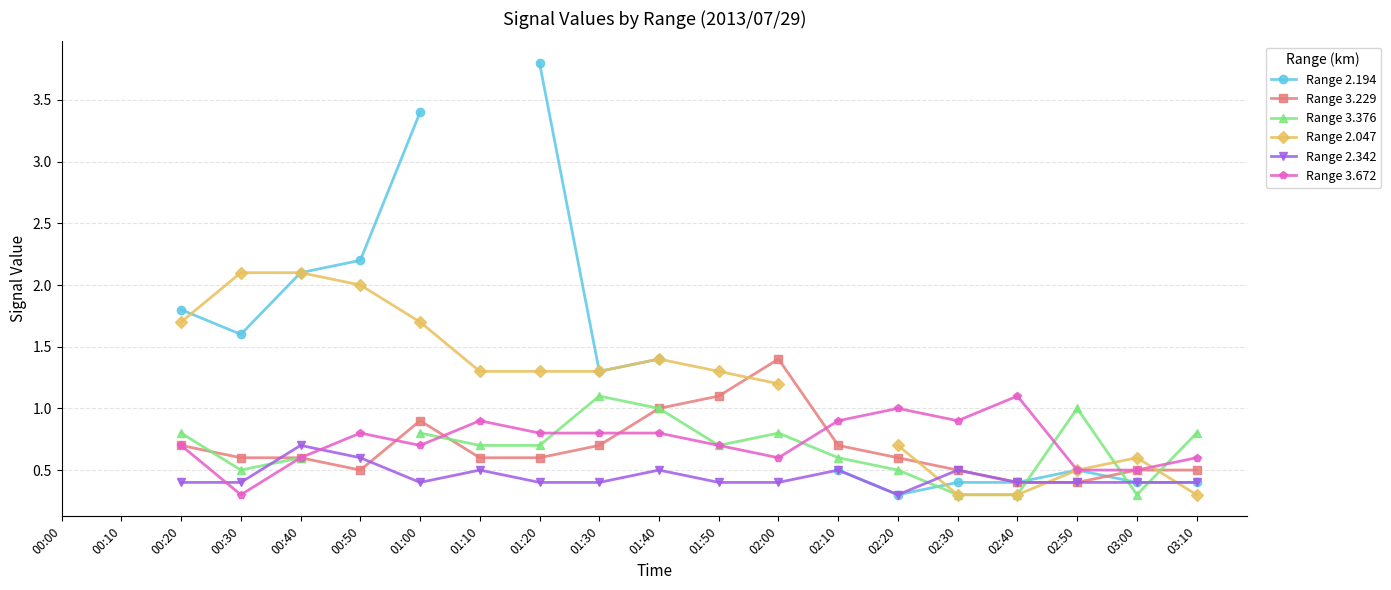

Between 00:50 and 00:30, which is larger?

00:50